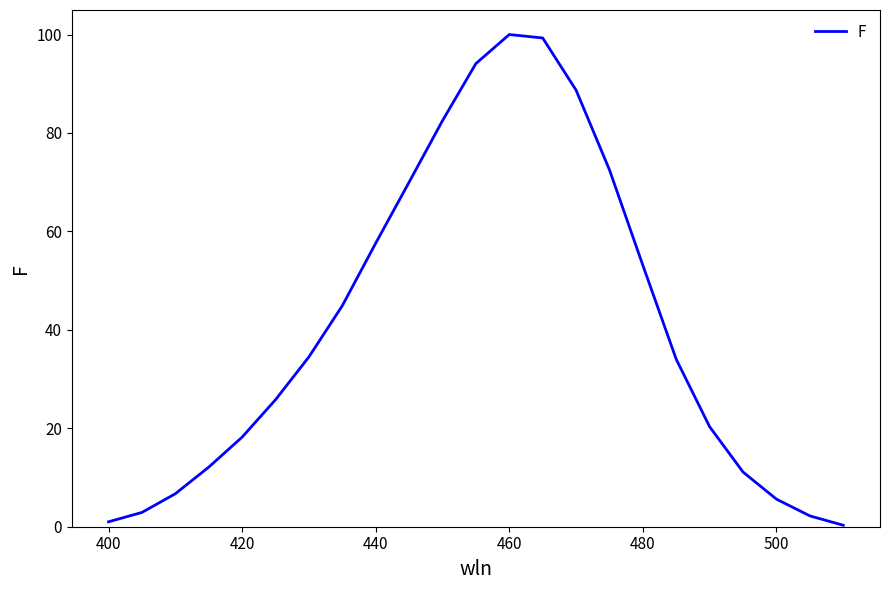

What is the difference between the maximum and minimum values?

99.7